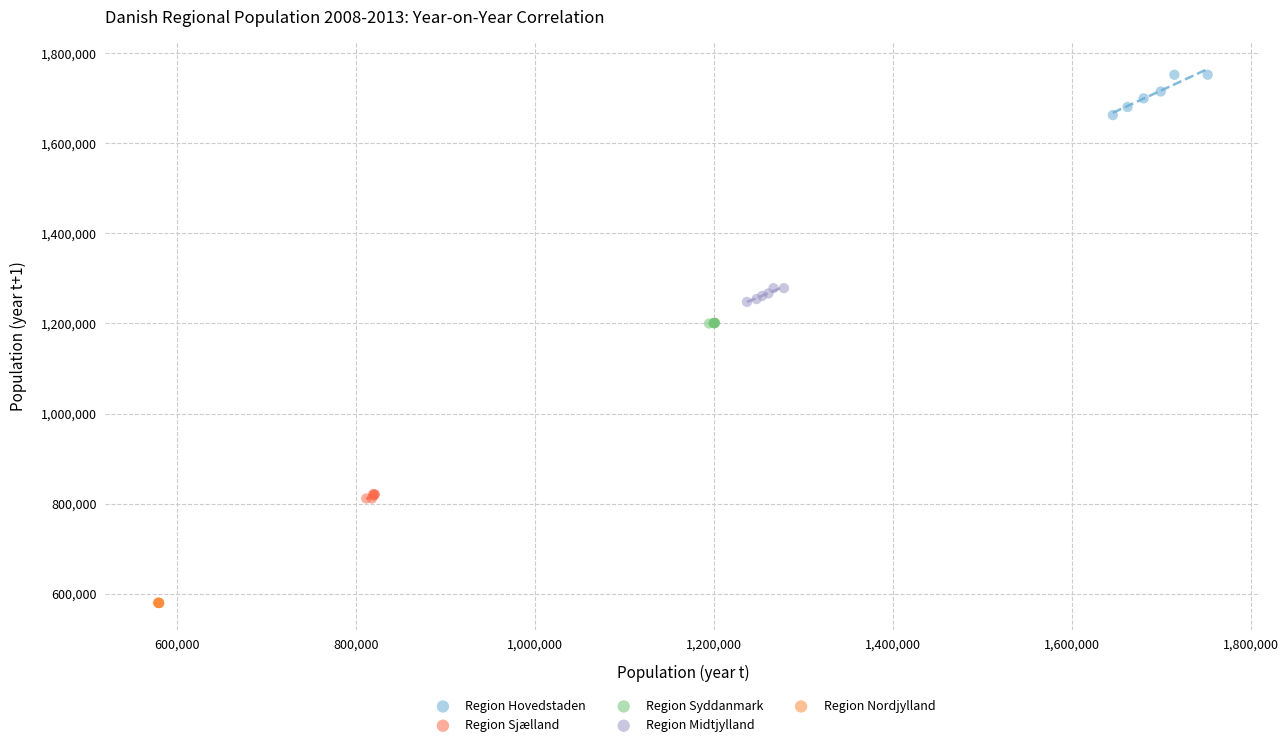

Which series contains the lowest Y value?

Region Nordjylland